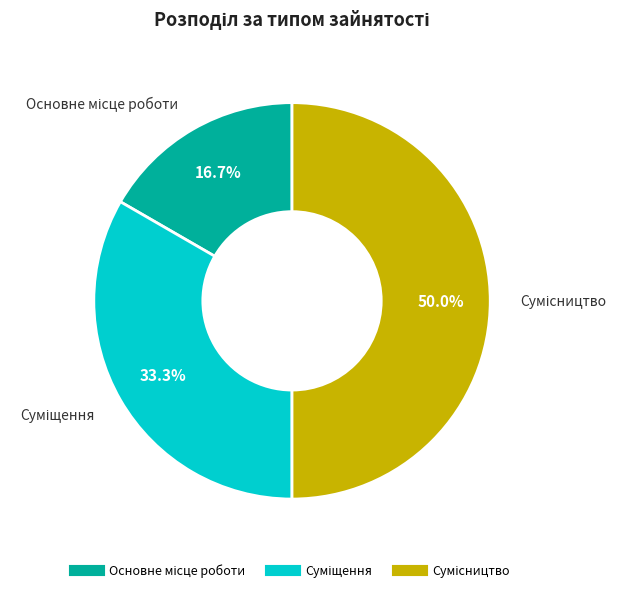

Do Суміщення and Основне місце роботи together represent more than half of the pie?

No